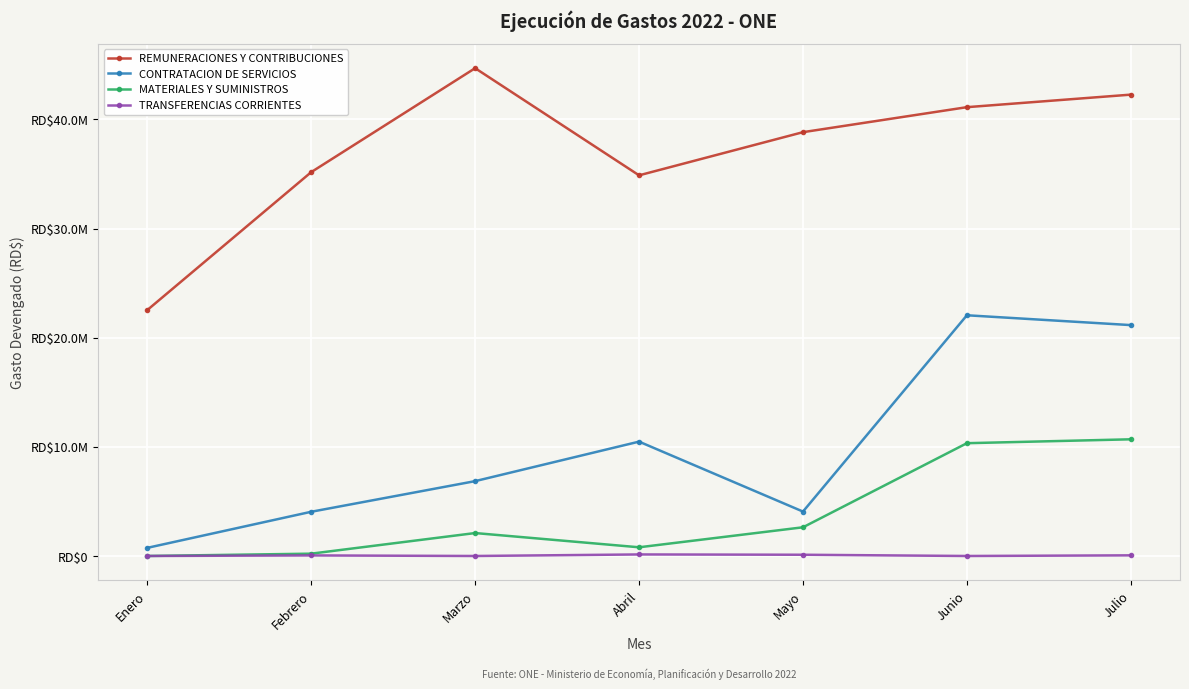

Reading right to left, extract all data points from this chart.

REMUNERACIONES Y CONTRIBUCIONES: Julio=42276539.6	Junio=41127646.8	Mayo=38837043.4	Abril=34881924.5	Marzo=44700961.5	Febrero=35175508.2	Enero=22536319.5
CONTRATACION DE SERVICIOS: Julio=21157483.9	Junio=22058253.4	Mayo=4070446.0	Abril=10479472.8	Marzo=6859144.7	Febrero=4052507.5	Enero=745799.5
MATERIALES Y SUMINISTROS: Julio=10692816.5	Junio=10336405.4	Mayo=2630205.0	Abril=797661.6	Marzo=2102146.1	Febrero=212890.0	Enero=0.0
TRANSFERENCIAS CORRIENTES: Julio=59275.0	Junio=0.0	Mayo=114004.0	Abril=141275.0	Marzo=0.0	Febrero=51775.0	Enero=0.0